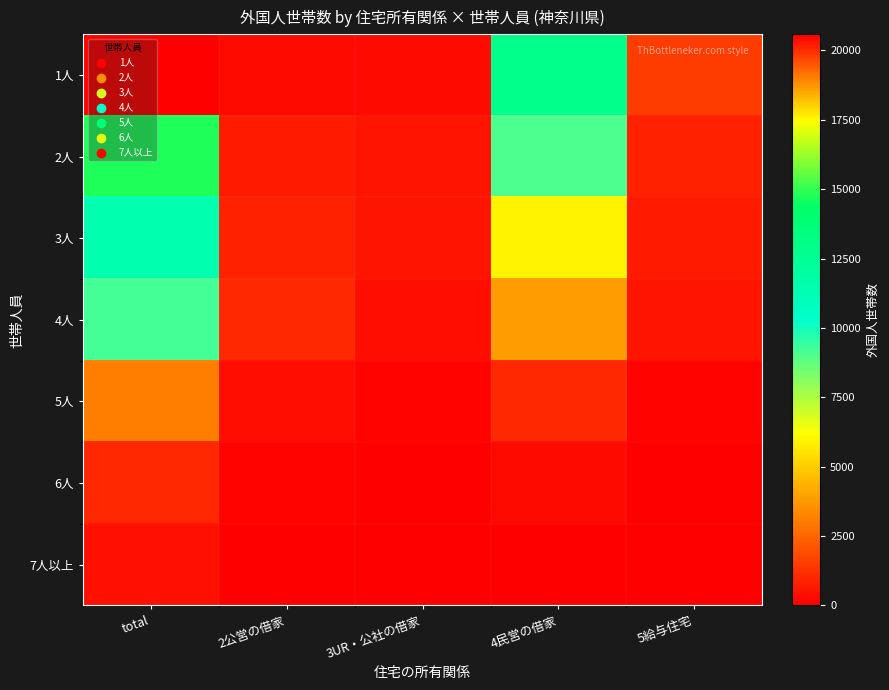

Count the number of data series in this chart.

7